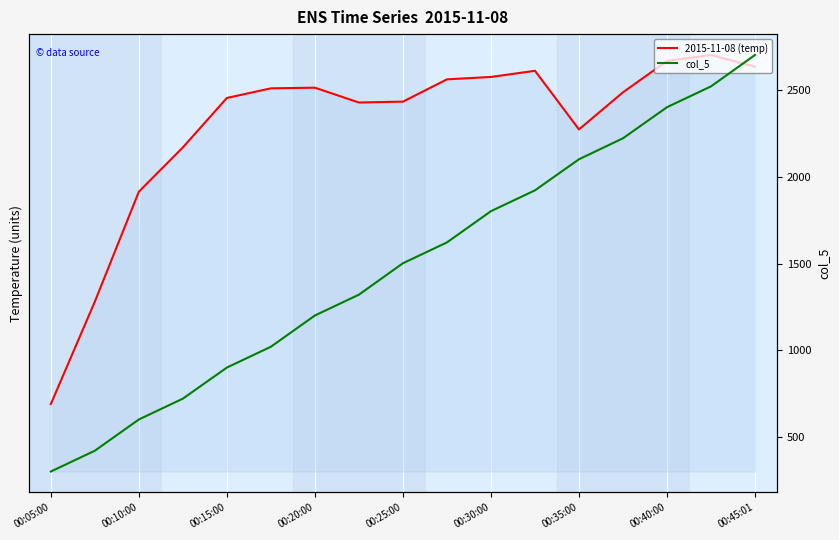

What are all the series names shown in the legend?

2015-11-08 (temp), col_5